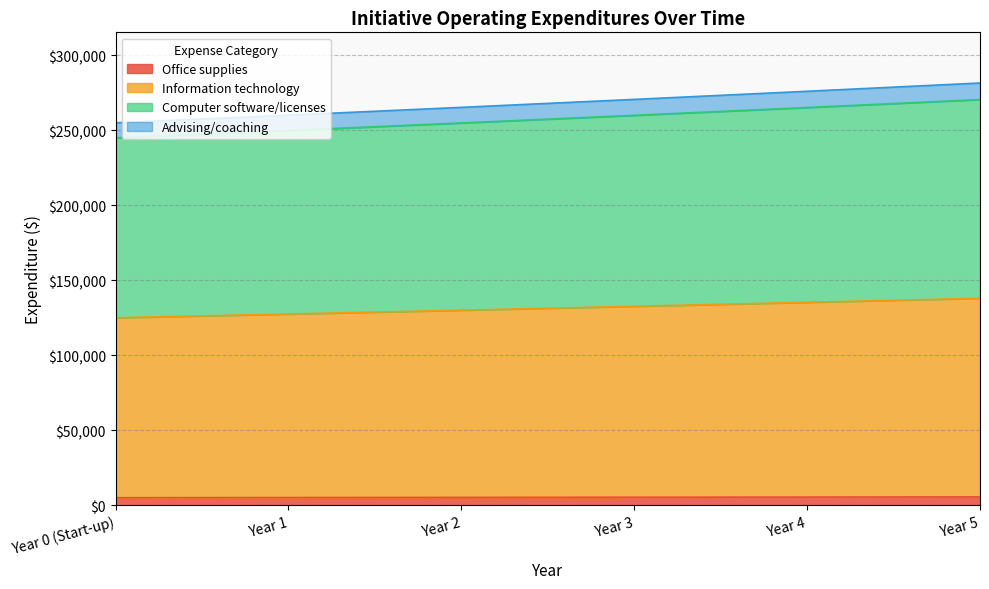

How many distinct data groups are displayed?

4